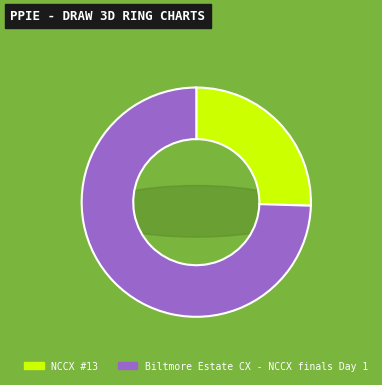

Does any single category account for the majority?

Yes